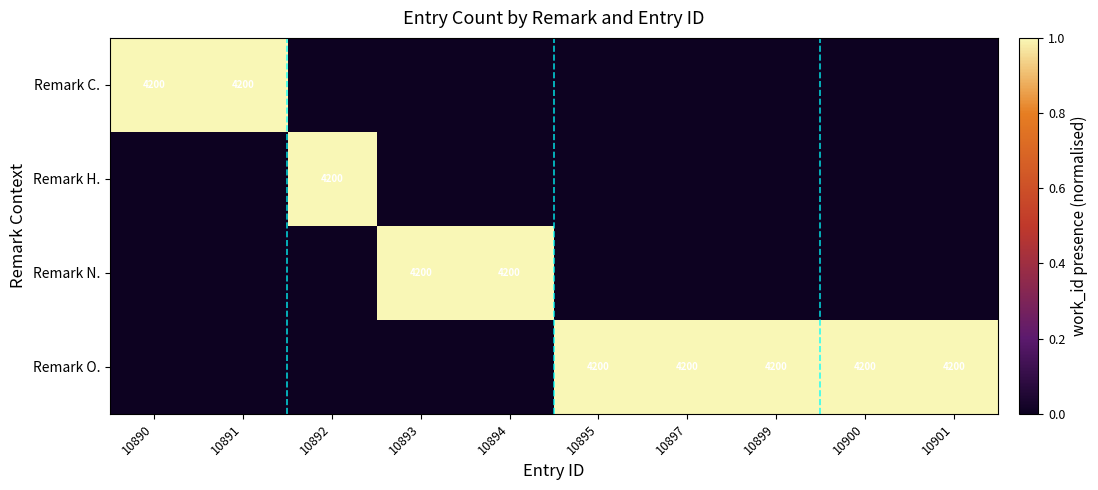

What is the total value across all series at 10895?

1